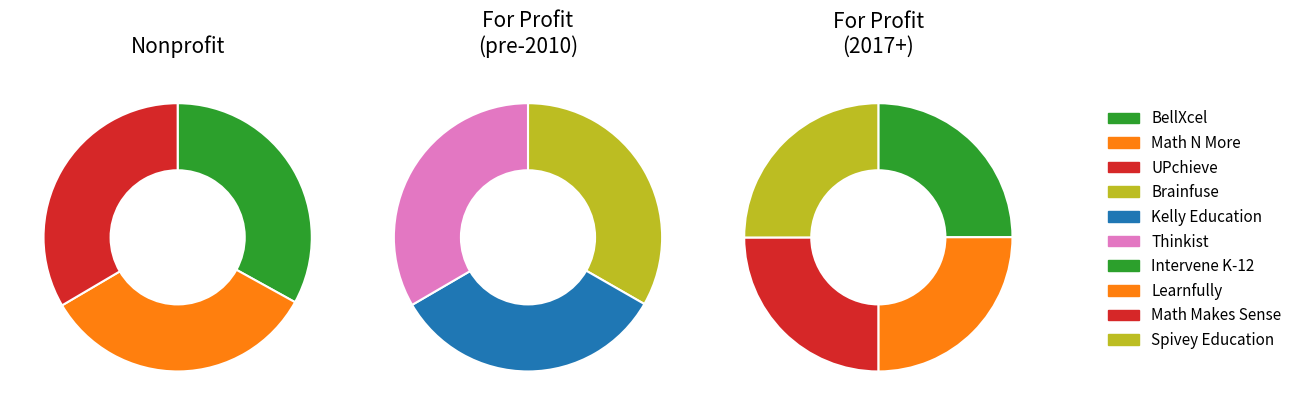

True or false: Spivey Education Services accounts for 24% of the total.

False